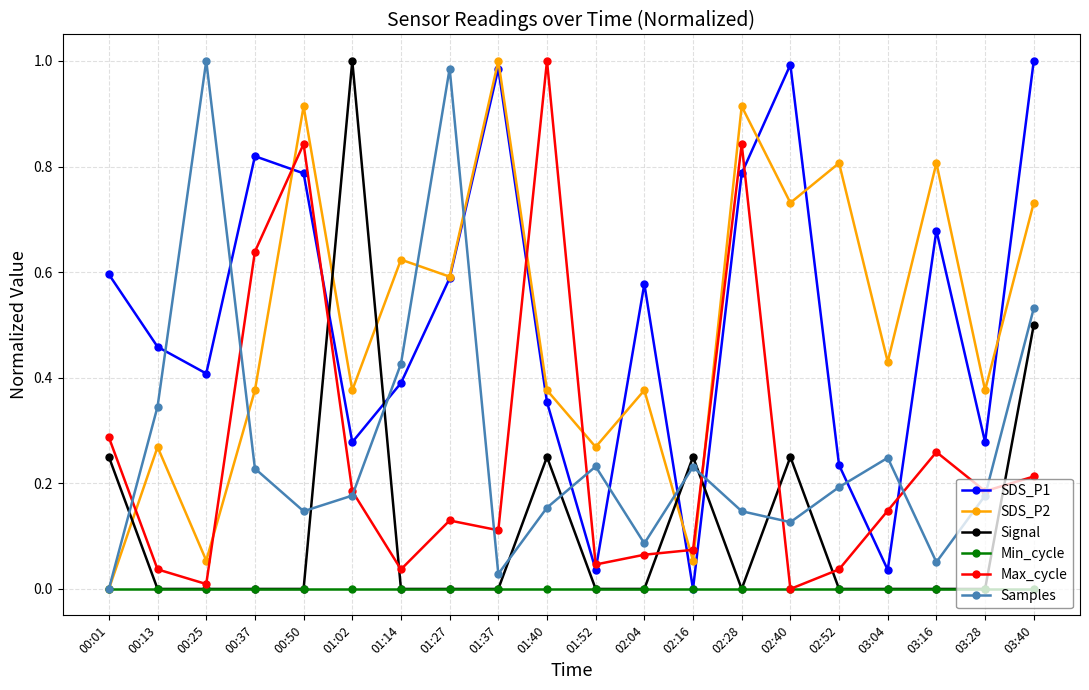

How many distinct data groups are displayed?

6